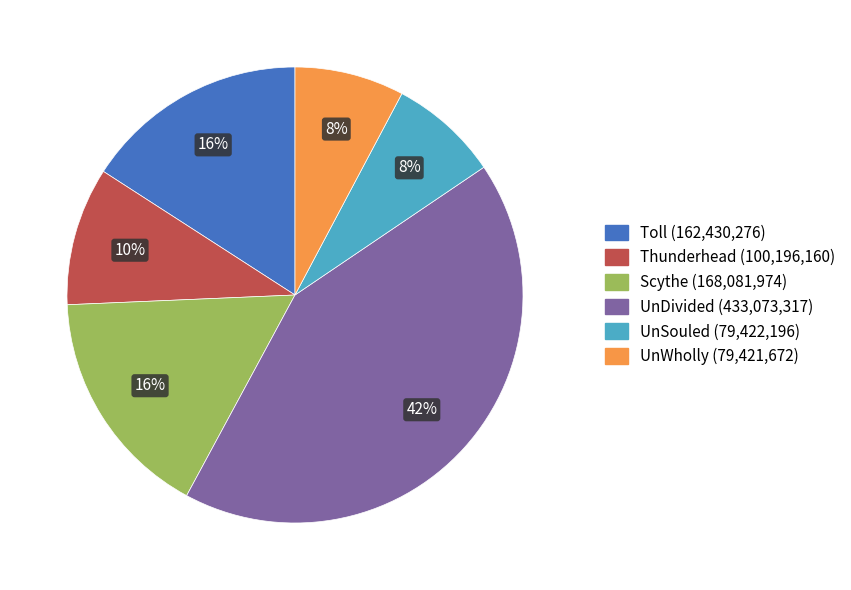

Between Scythe and UnWholly, which is larger?

Scythe